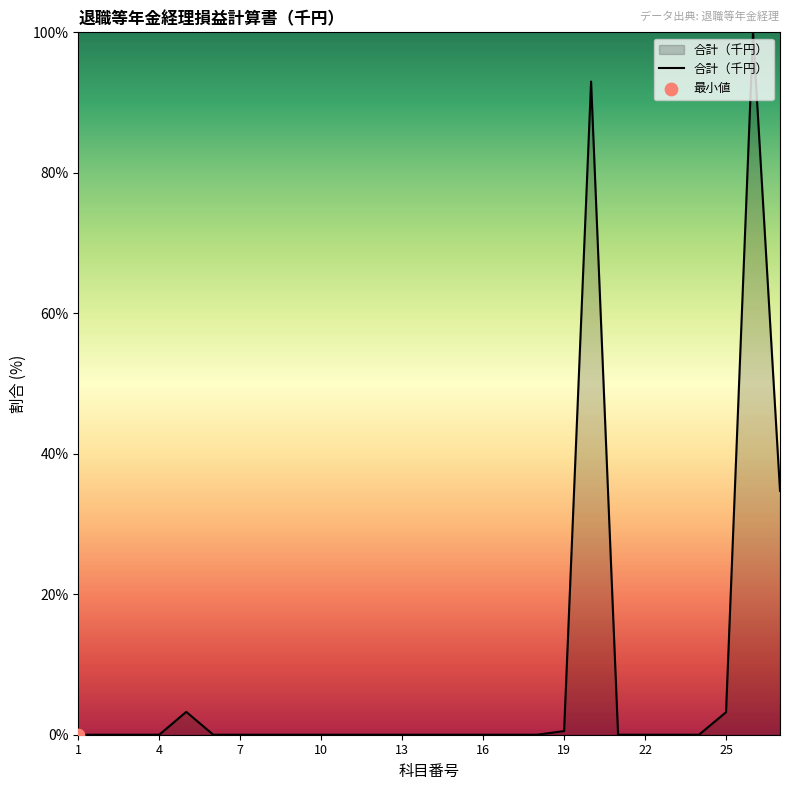

What is the maximum value shown in the chart?

100.0